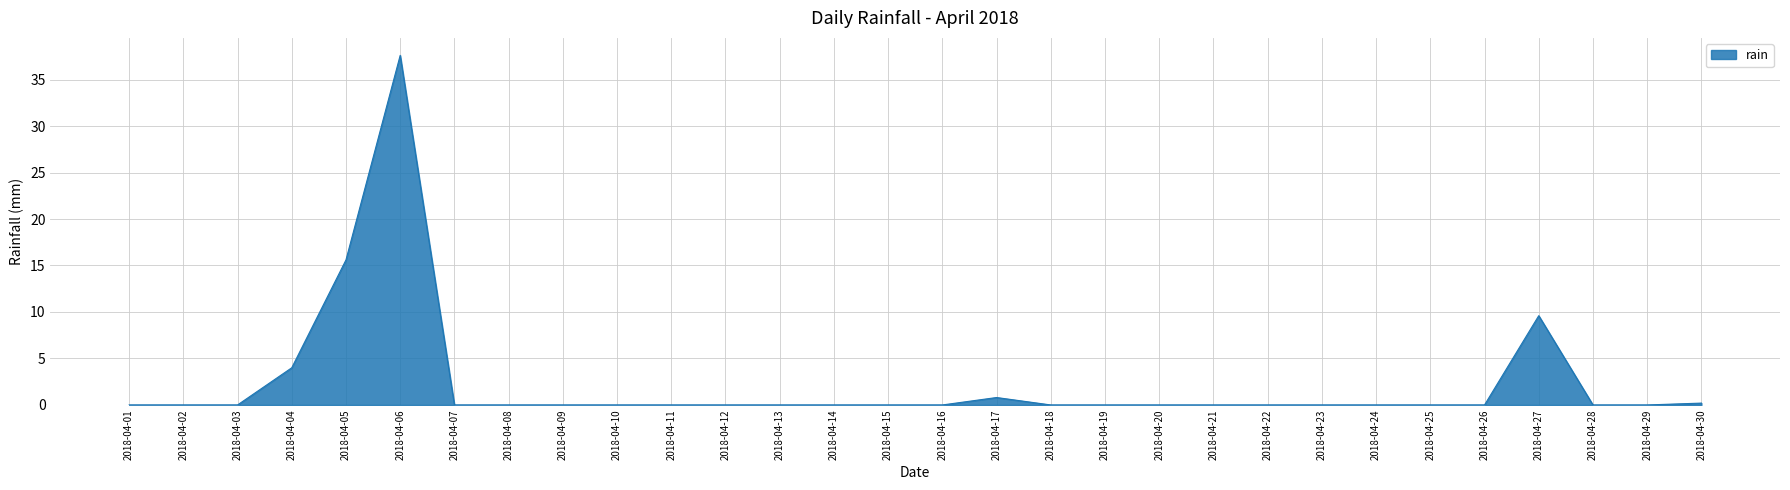

True or false: the data has more than 0 interior local peaks.

True